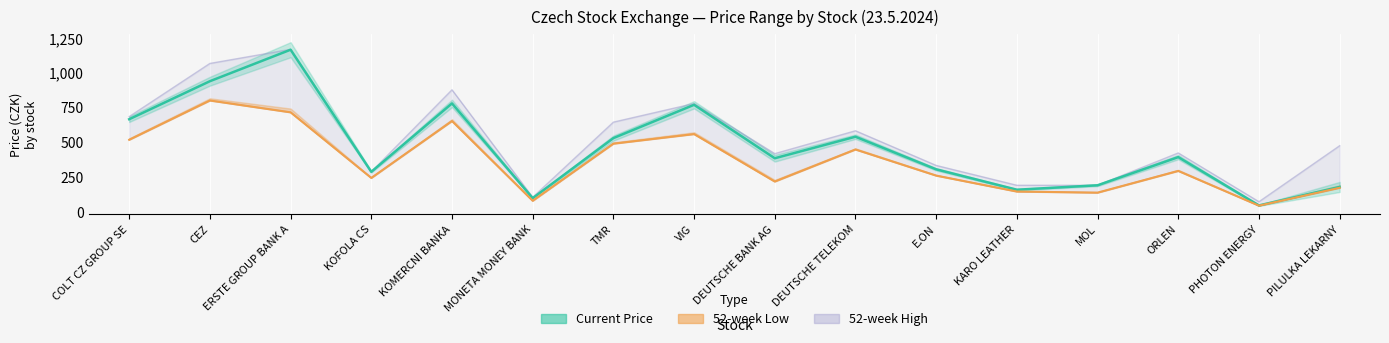

What is the smallest value displayed?

44.8